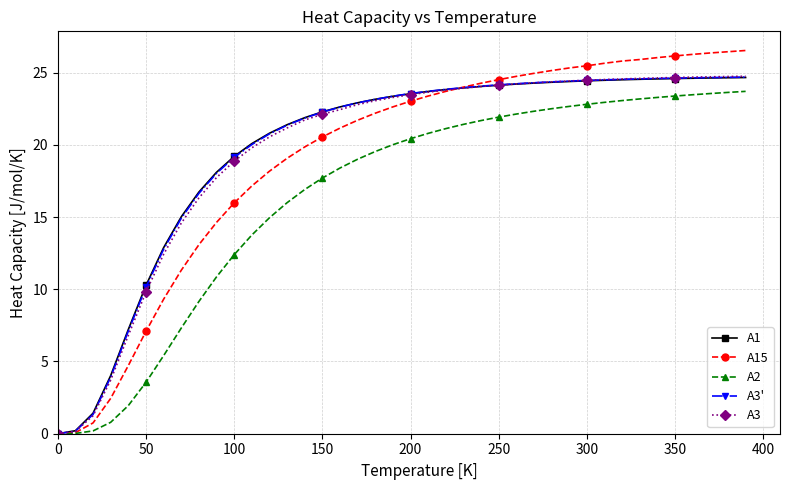

How many categories are shown in the chart?

40